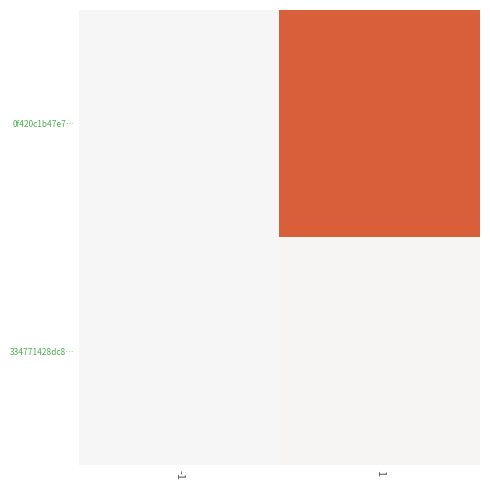

Reading left to right, what are all the values shown in this chart?

0f420c1b47e7…: -1=-1	1=232
334771428dc8…: -1=1	1=3